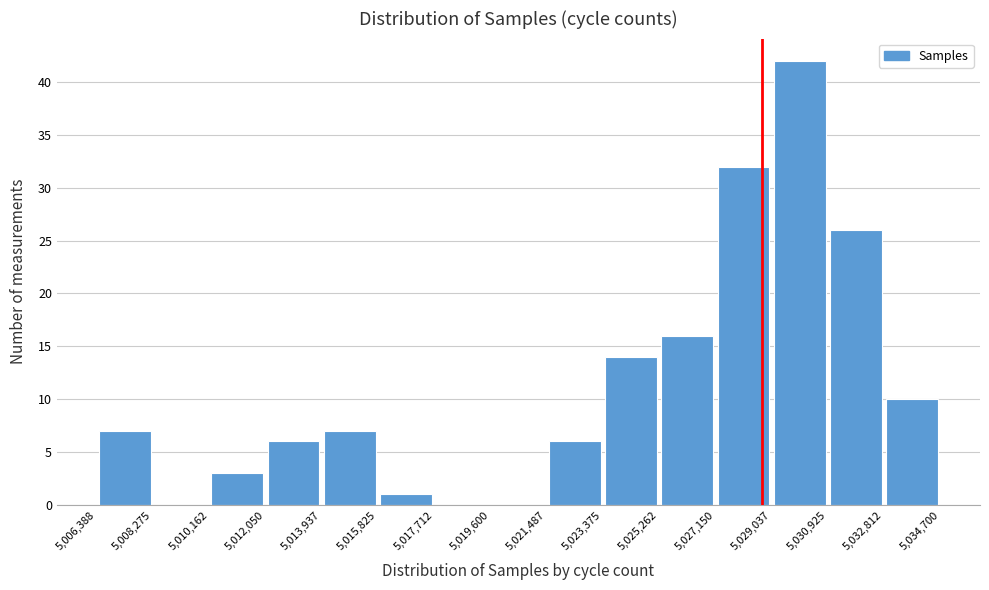

Reading left to right, transcribe this chart: for each bar, give the range it covers on the x-axis and its height. The values are not printed on the chart, so give them approximately, as read against the axis.

5,006,388 to 5,008,275: 7
5,008,275 to 5,010,162: 0
5,010,162 to 5,012,050: 3
5,012,050 to 5,013,937: 6
5,013,937 to 5,015,825: 7
5,015,825 to 5,017,712: 1
5,017,712 to 5,019,600: 0
5,019,600 to 5,021,487: 0
5,021,487 to 5,023,375: 6
5,023,375 to 5,025,262: 14
5,025,262 to 5,027,150: 16
5,027,150 to 5,029,037: 32
5,029,037 to 5,030,925: 42
5,030,925 to 5,032,812: 26
5,032,812 to 5,034,700: 10